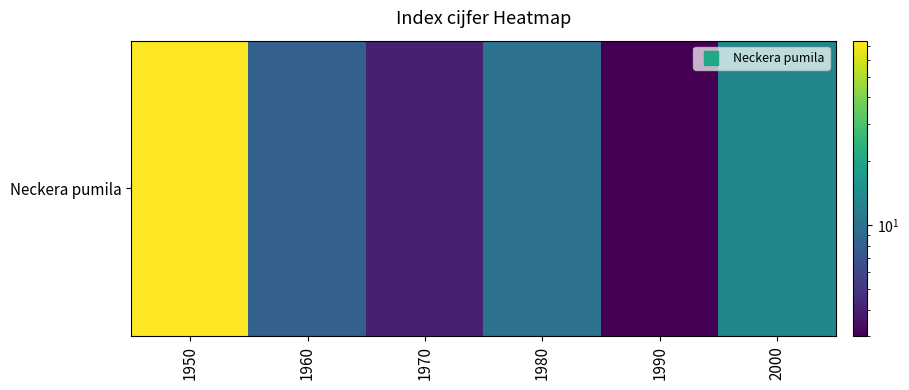

The value at 1950 is 120. True or false?

False